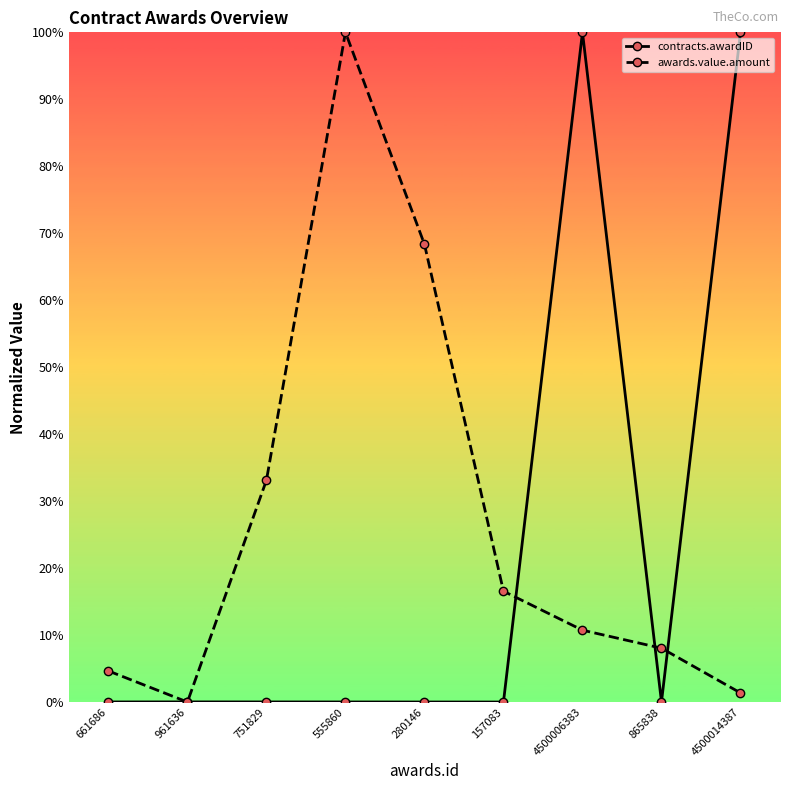

At how many categories does at least one series exceed 82?

3